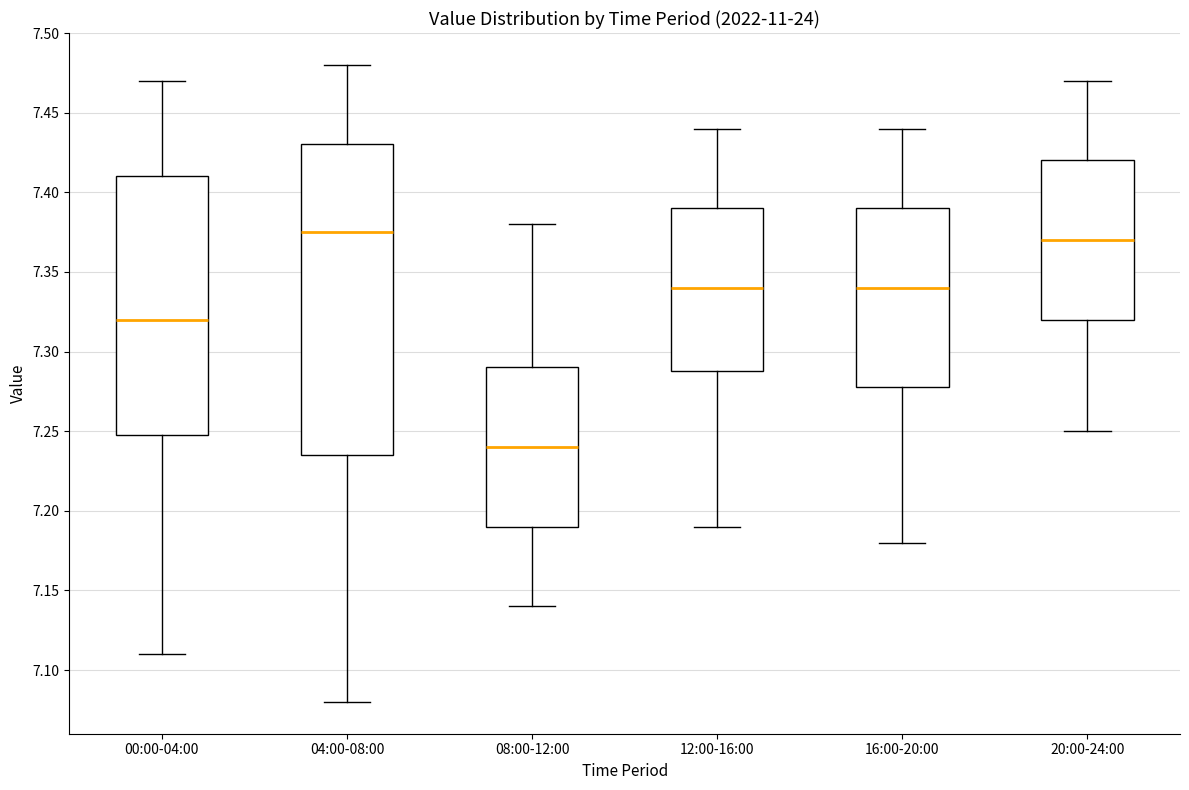

Where does the upper whisker of the box for 16:00-20:00 end on the y-axis? The values are not printed on the chart, so give them approximately, as read against the axis.

7.440